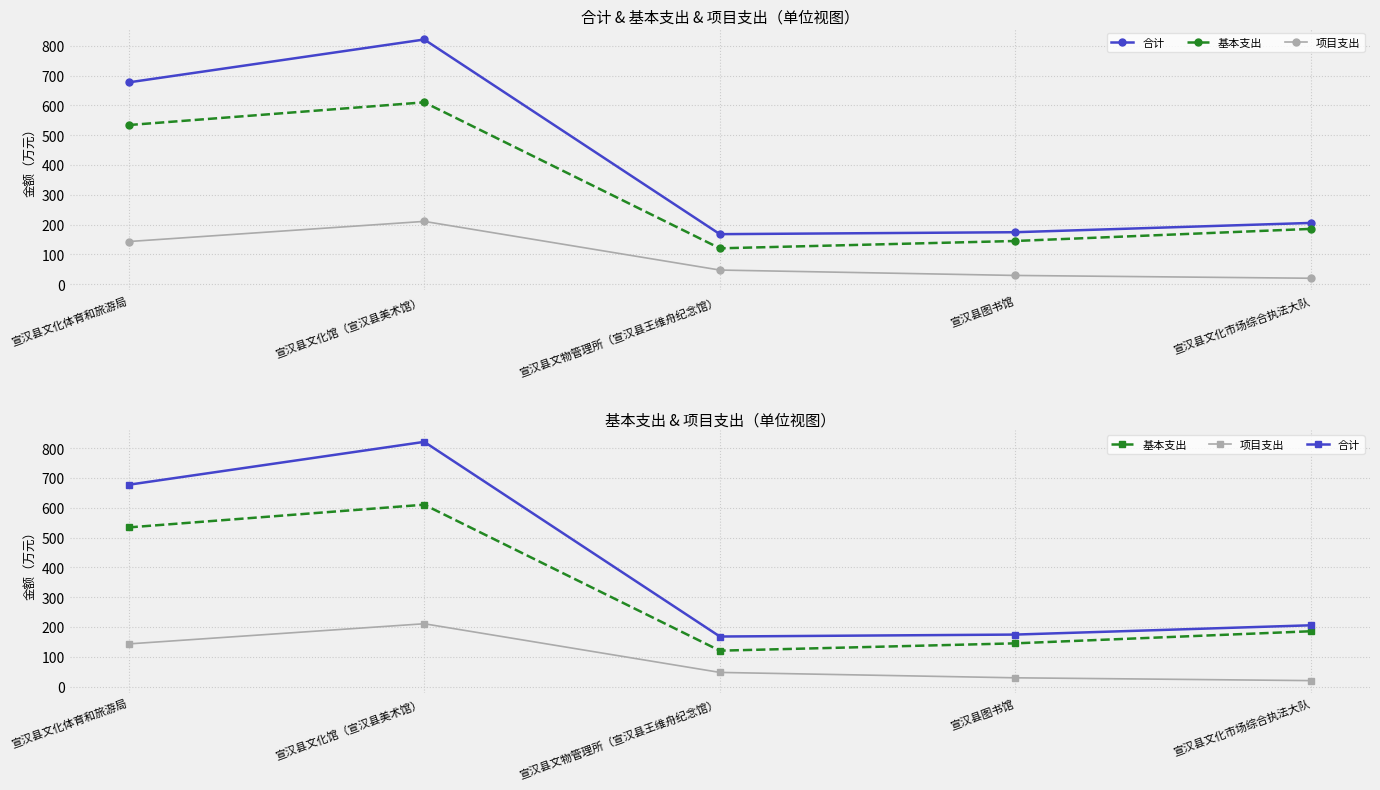

The 项目支出 series shows 138.2 at 宣汉县文化馆（宣汉县美术馆）. True or false?

False